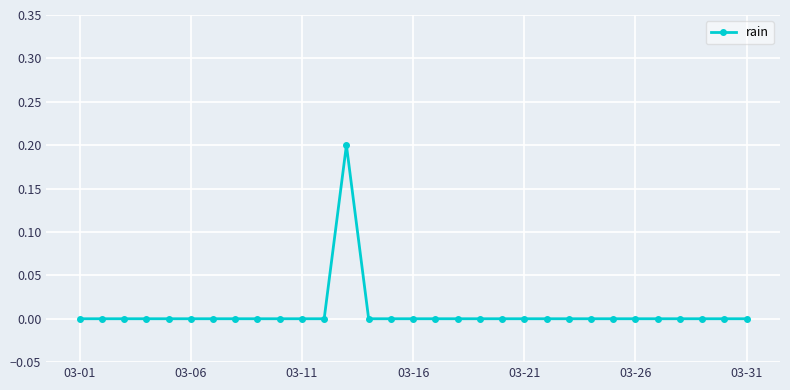

True or false: there are more than 0 points higher than both neighbors.

True